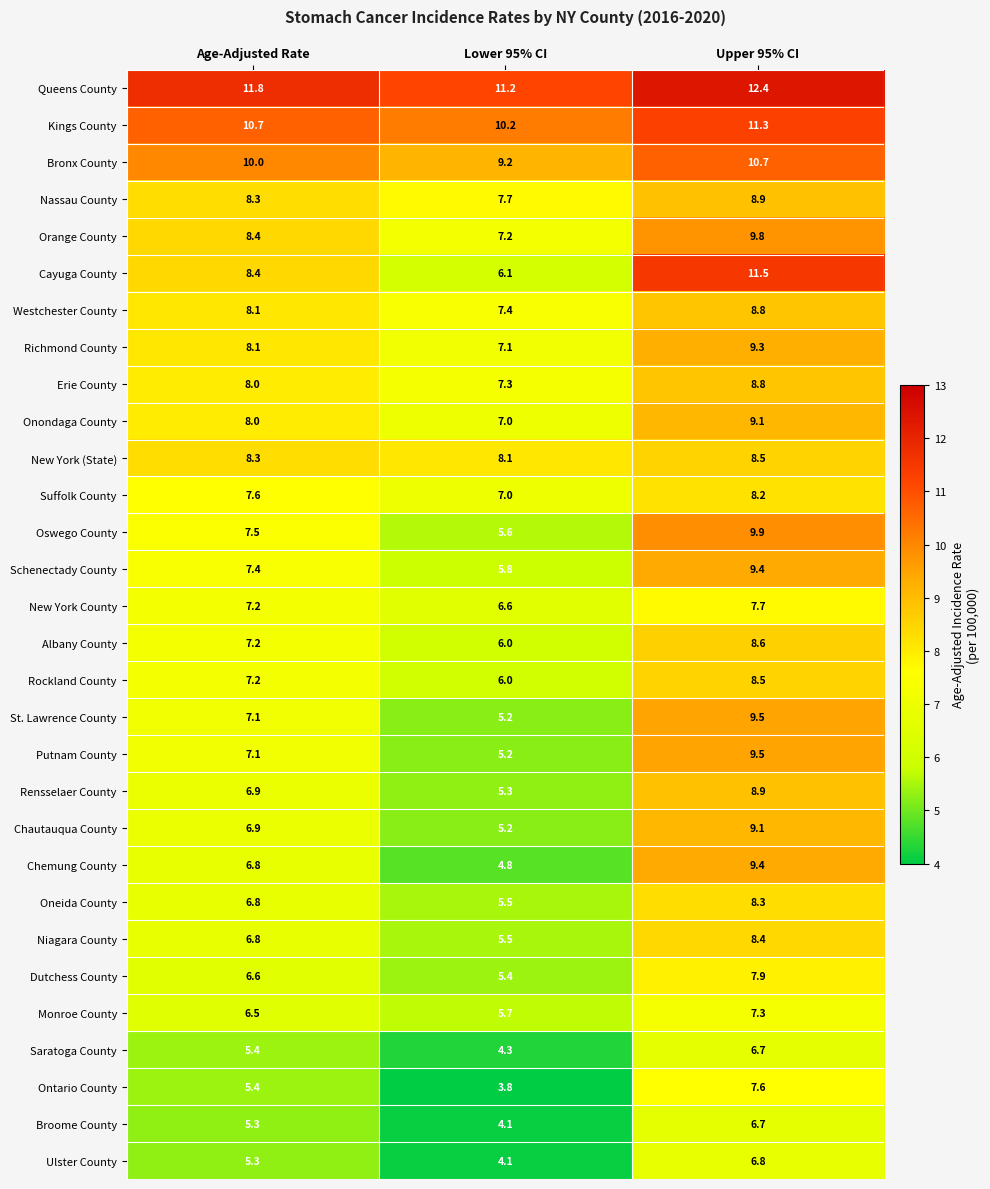

Rank the categories by Bronx County value from lowest to highest.

Lower 95% CI, Age-Adjusted Rate, Upper 95% CI